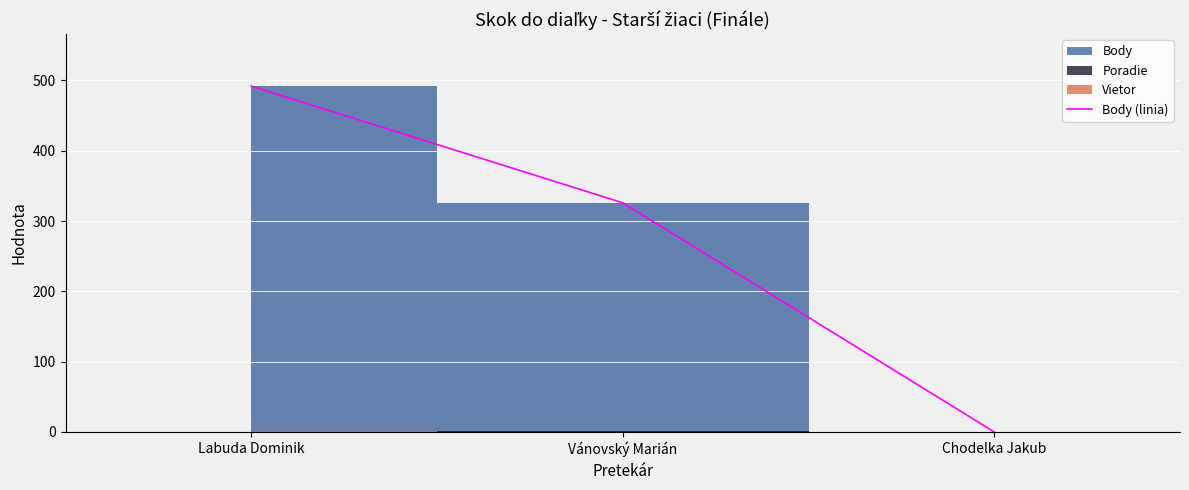

What value does the data have at Vánovský Marián, to the nearest 5?

325